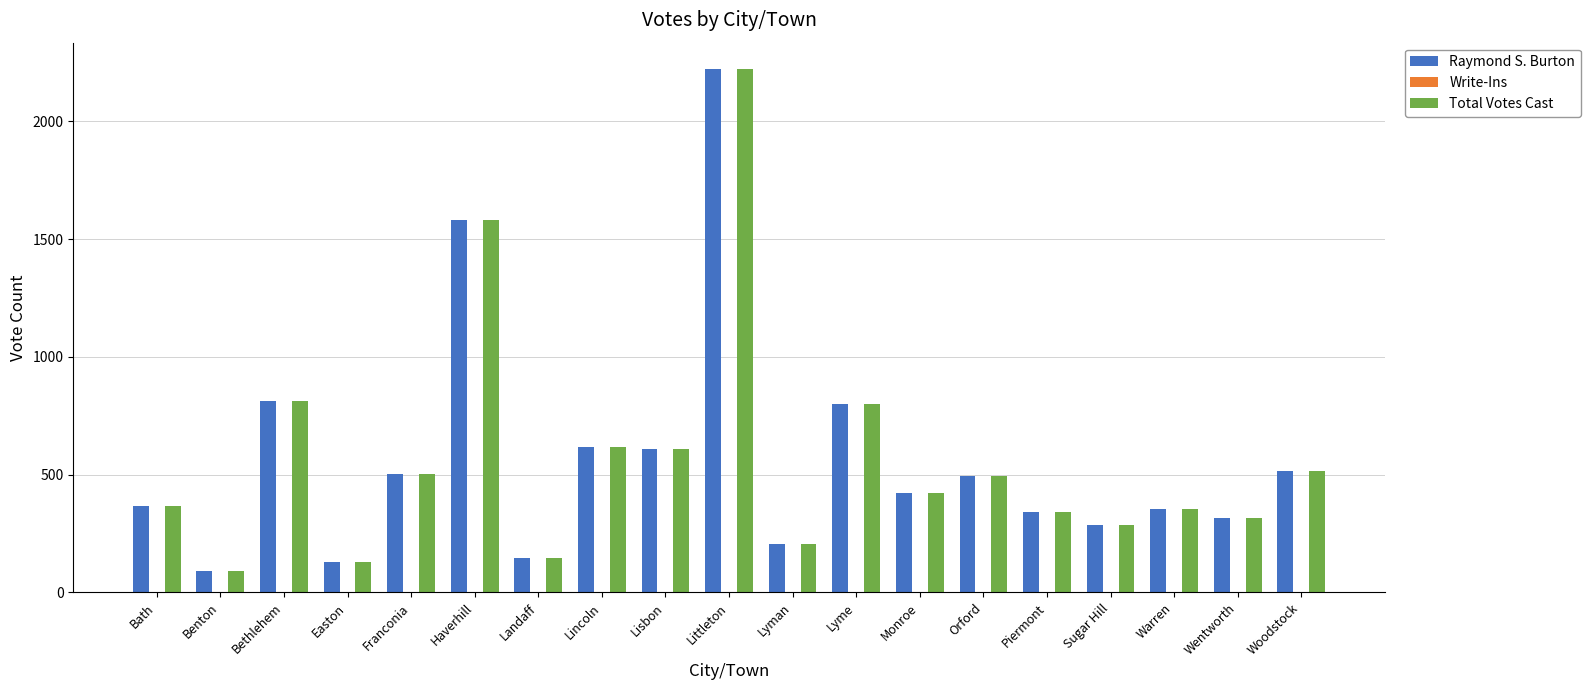

What is the sum of all Total Votes Cast values?

10824